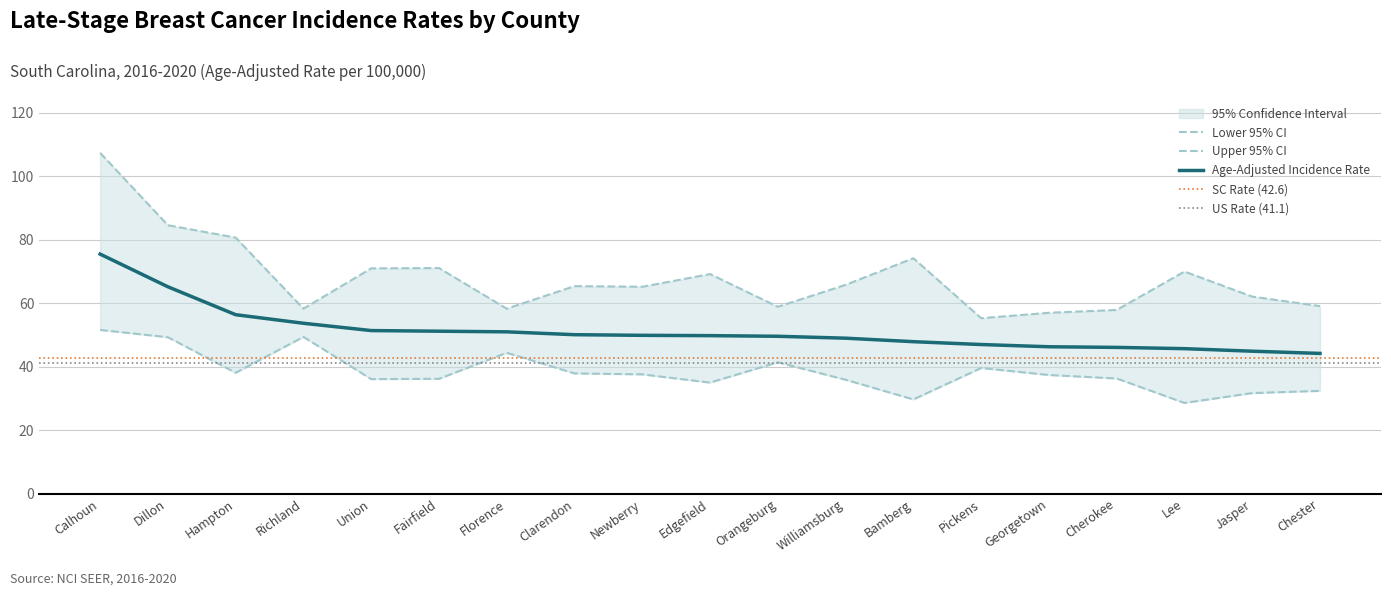

True or false: Age-Adjusted Rate has a value of 75.5 at Calhoun.

True